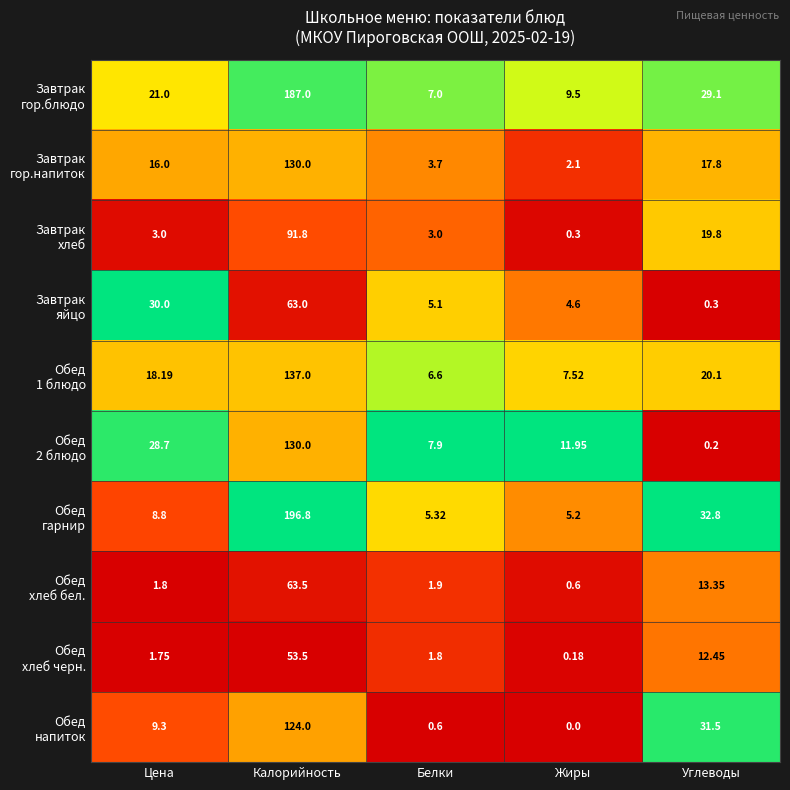

At which category is the sum across all series the highest?

Калорийность